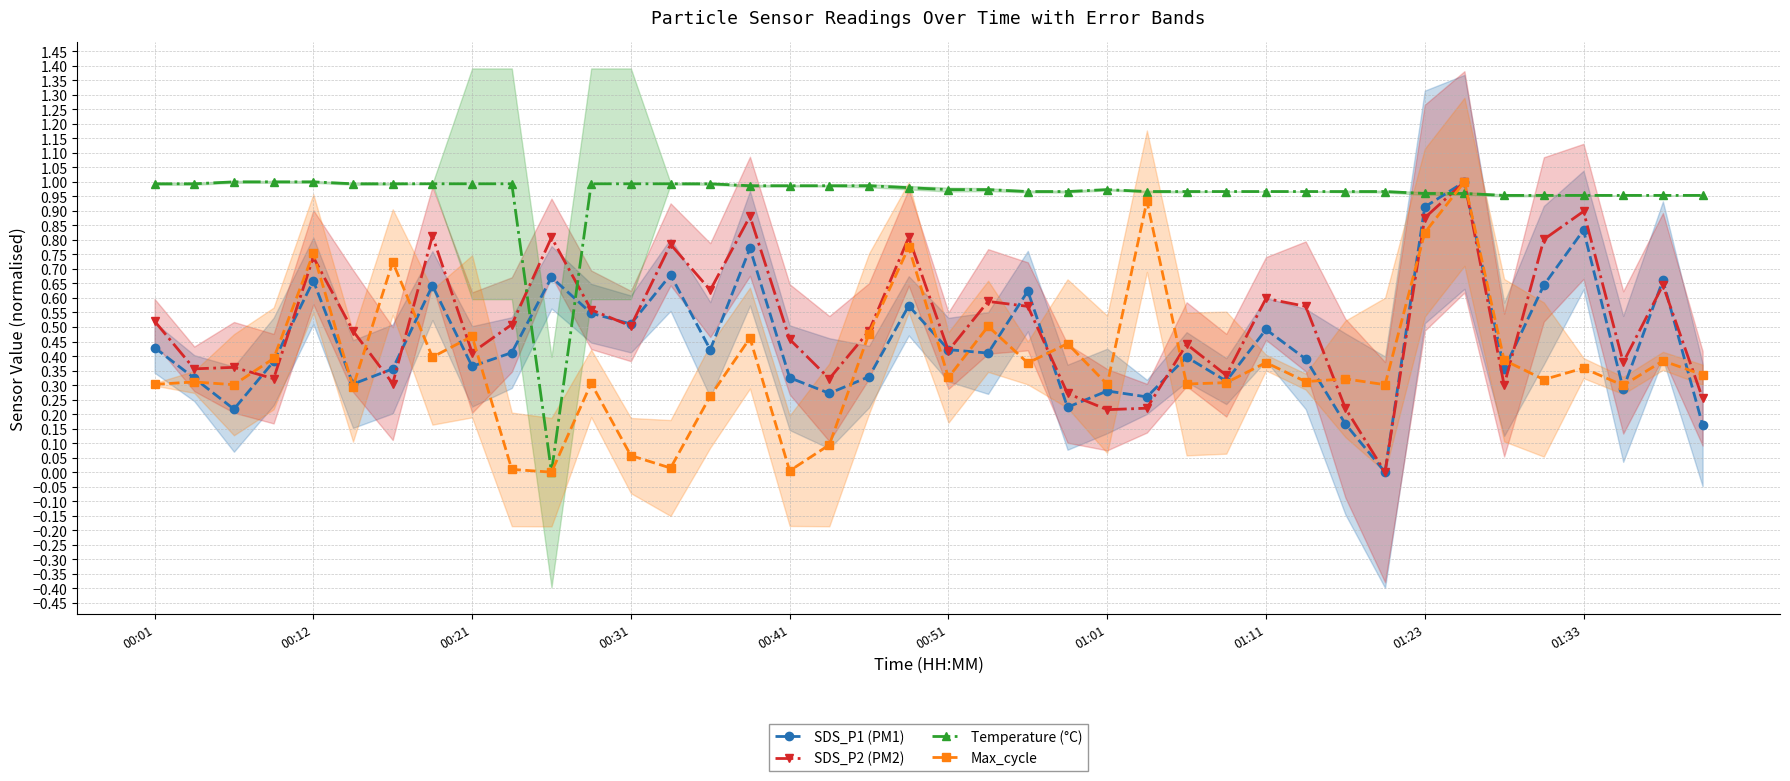

After their last crossing, which series has the higher values: SDS_P2 (PM2) or Max_cycle?

Max_cycle